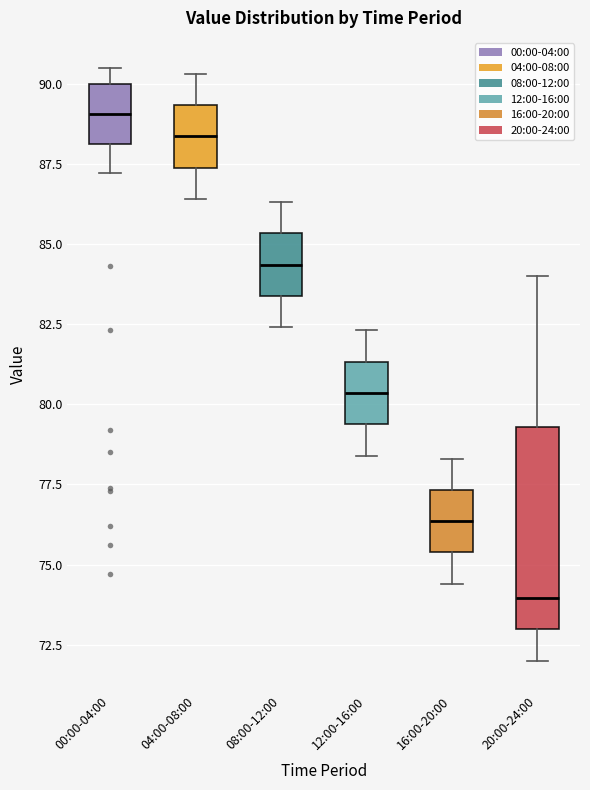

Which box's median line is the lowest?

20:00-24:00